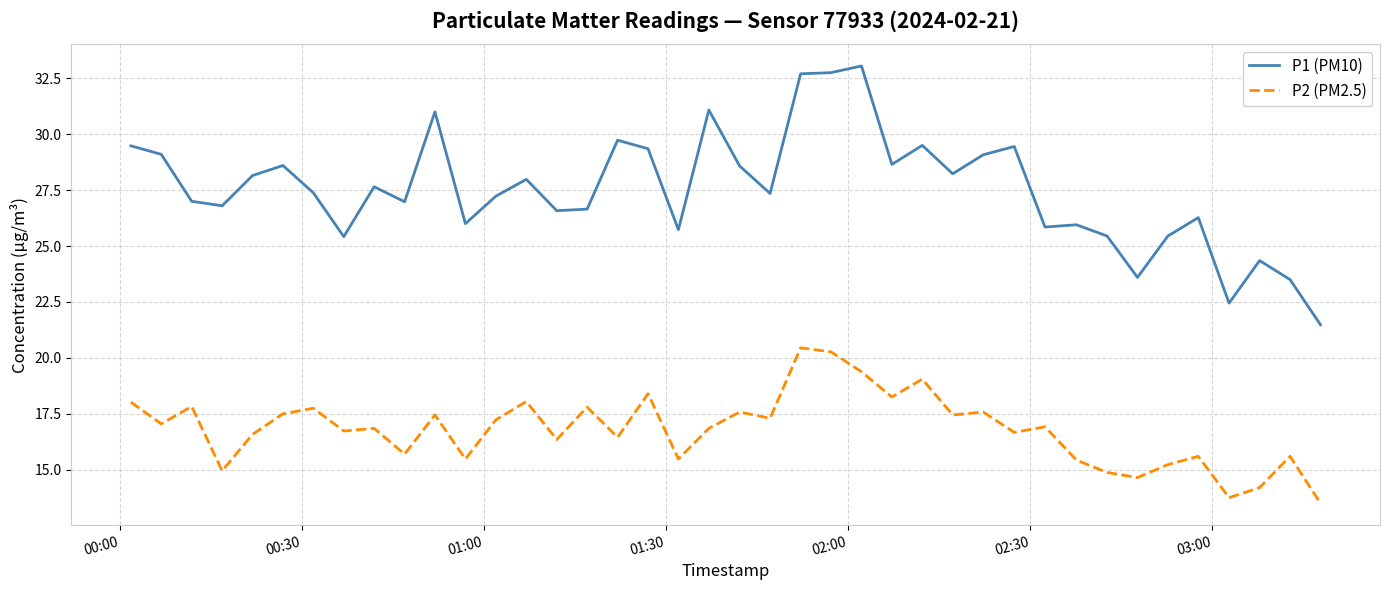

Which series has the largest total across all categories?

P1 (PM10)